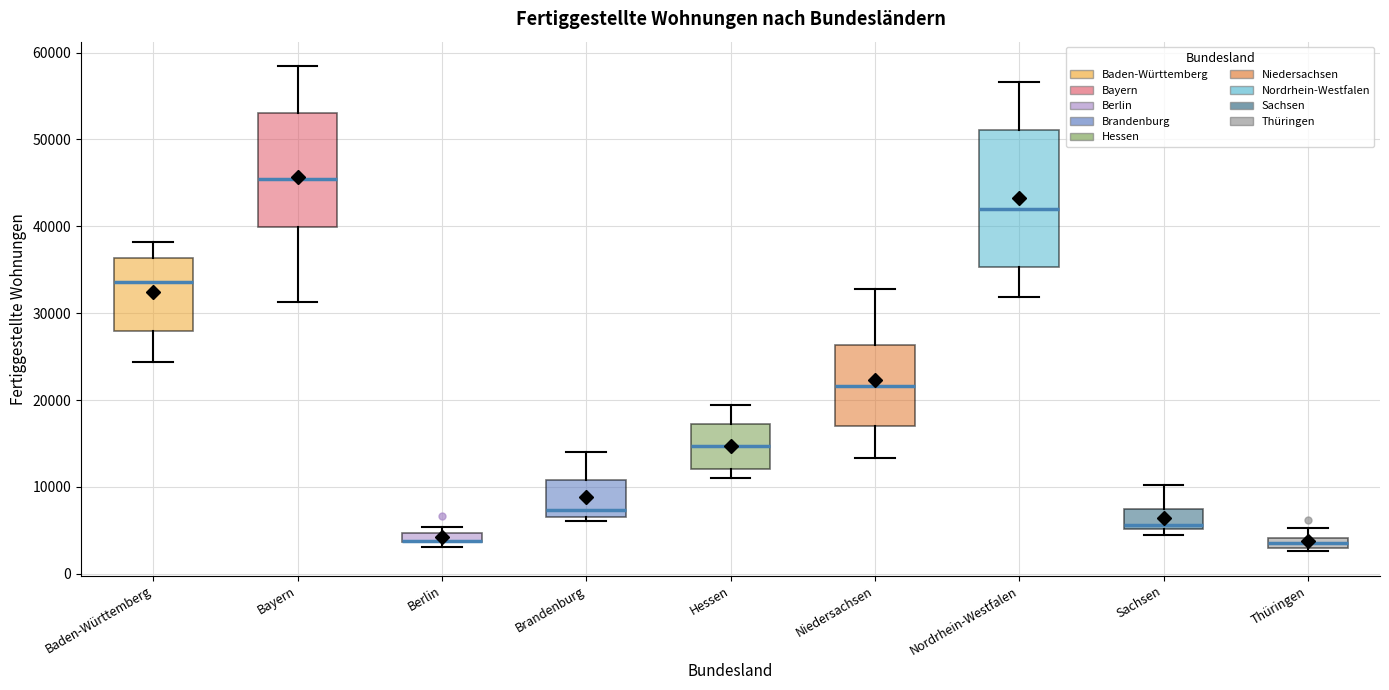

Where is the lower edge of the box for Sachsen on the y-axis? The values are not printed on the chart, so give them approximately, as read against the axis.

5000